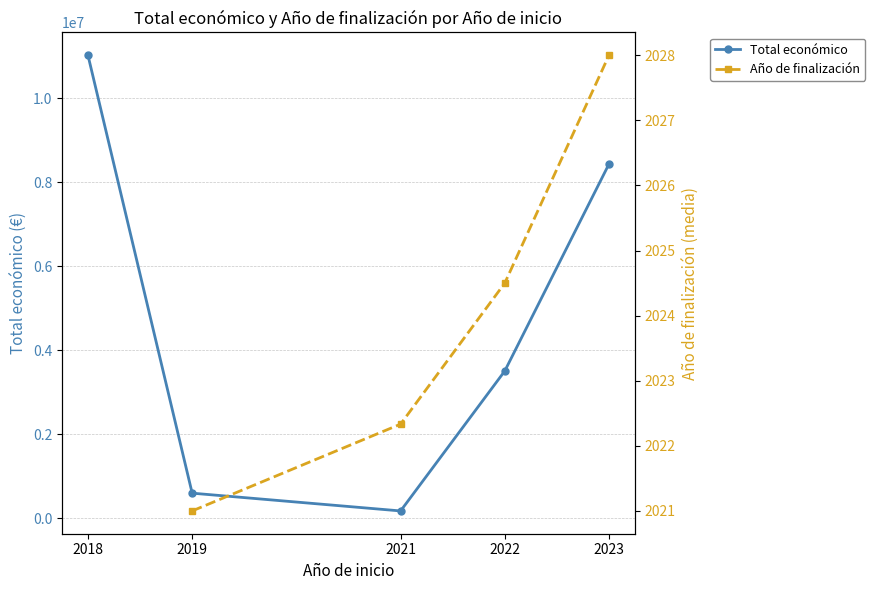

What is the approximate value of Año de finalización at 2019?

2021.0